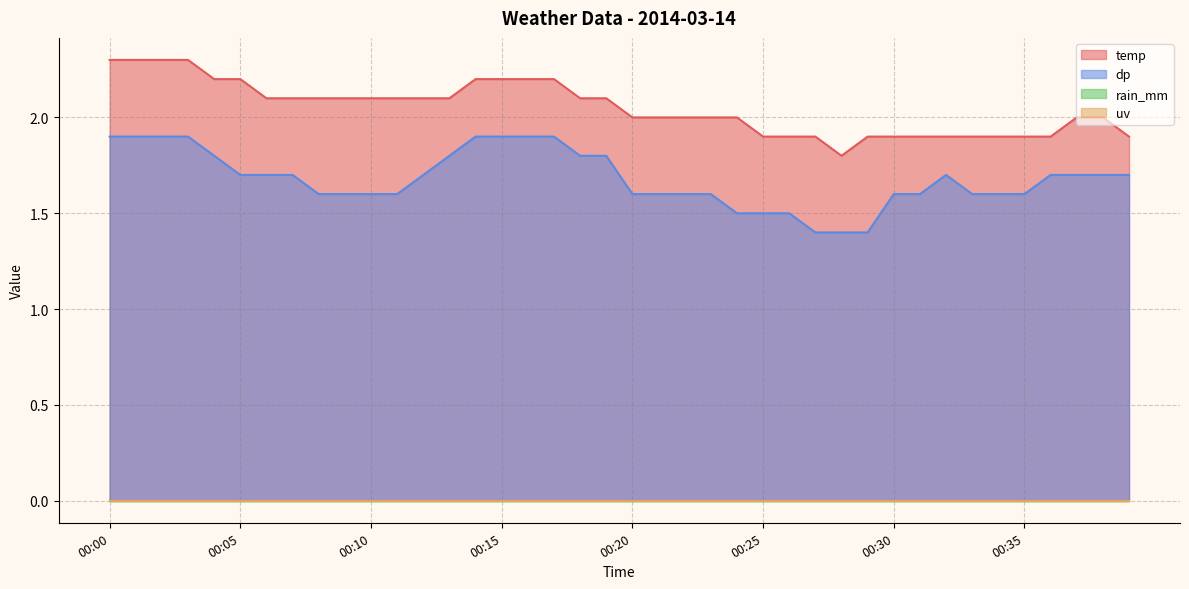

Where does the temp series first go above 2?

00:00